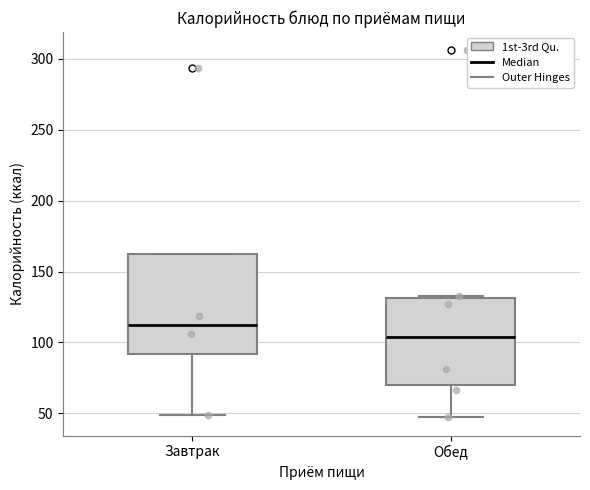

Reading left to right, transcribe this box plot: for each box, give where its median line is, the range the box spans, and where its two whiskers end, as read against the y-axis. The values are not printed on the chart, so give them approximately, as read against the axis.

Завтрак: median 110, box 90 to 160, whiskers 50 to 160
Обед: median 105, box 70 to 130, whiskers 45 to 135